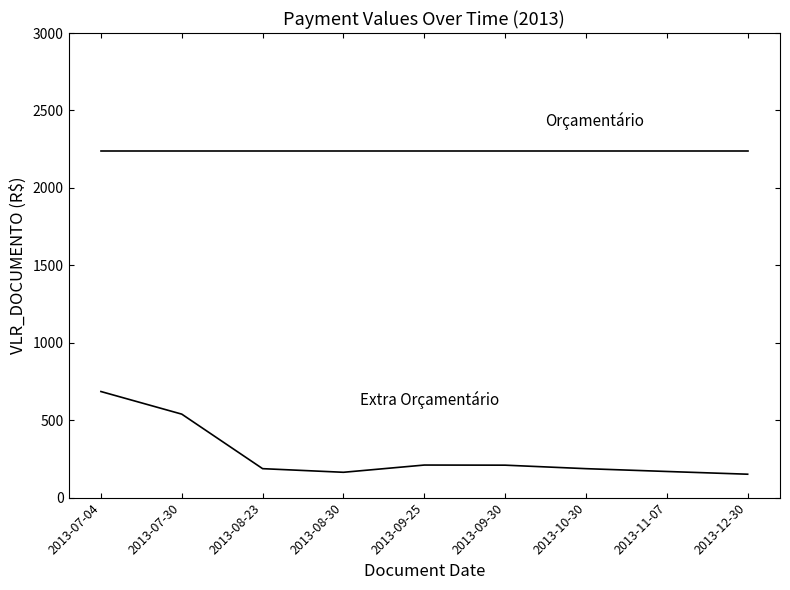

Reading left to right, extract all data points from this chart.

Orçamentário: 2013-07-04=2237.9	2013-07-30=2237.9	2013-08-23=2237.9	2013-08-30=2237.9	2013-09-25=2237.9	2013-09-30=2237.9	2013-10-30=2237.9	2013-11-07=2237.9	2013-12-30=2237.9
Extra Orçamentário: 2013-07-04=685.0	2013-07-30=539.0	2013-08-23=186.9	2013-08-30=163.5	2013-09-25=210.2	2013-09-30=209.5	2013-10-30=186.9	2013-11-07=168.7	2013-12-30=151.1